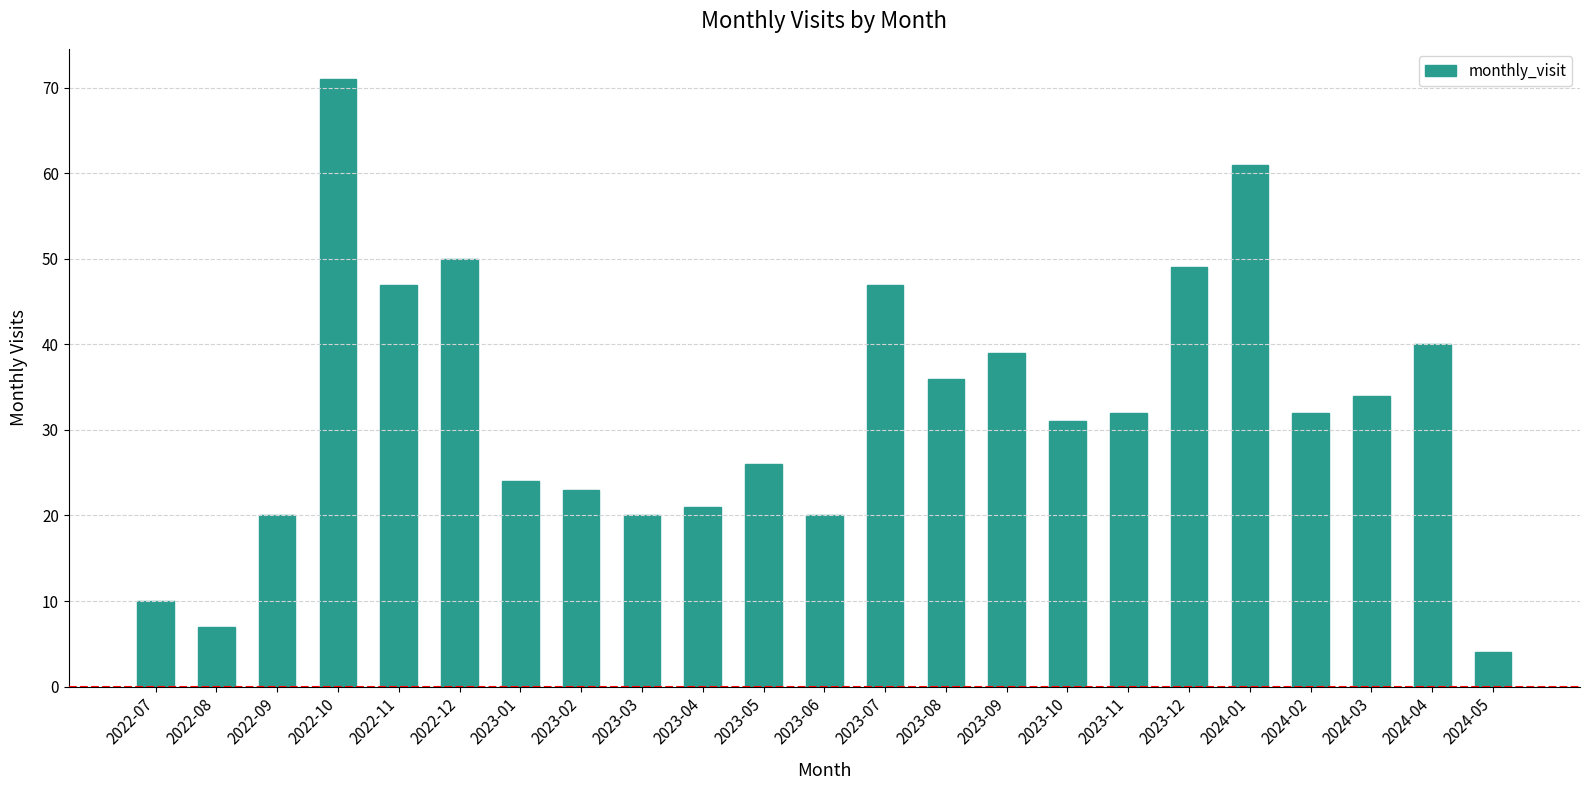

Reading left to right, extract all data points from this chart.

2022-07=10	2022-08=7	2022-09=20	2022-10=71	2022-11=47	2022-12=50	2023-01=24	2023-02=23	2023-03=20	2023-04=21	2023-05=26	2023-06=20	2023-07=47	2023-08=36	2023-09=39	2023-10=31	2023-11=32	2023-12=49	2024-01=61	2024-02=32	2024-03=34	2024-04=40	2024-05=4